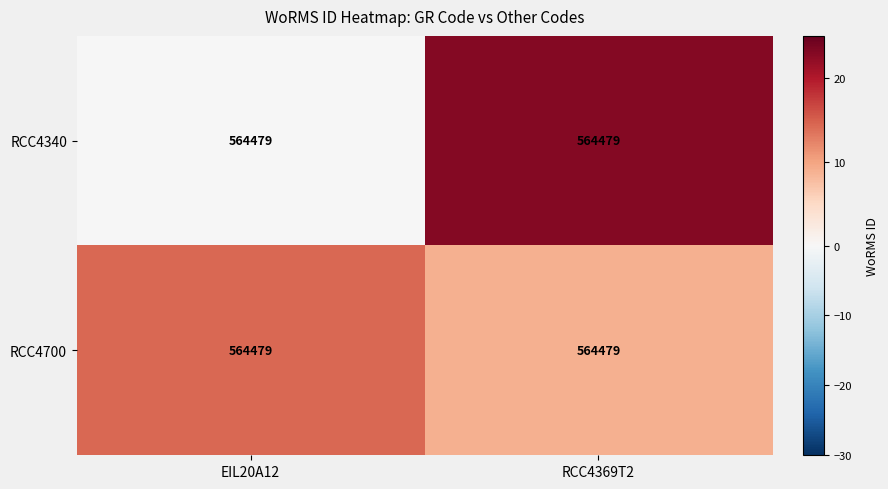

What is the difference between the highest and lowest values at RCC4369T2?

14.1